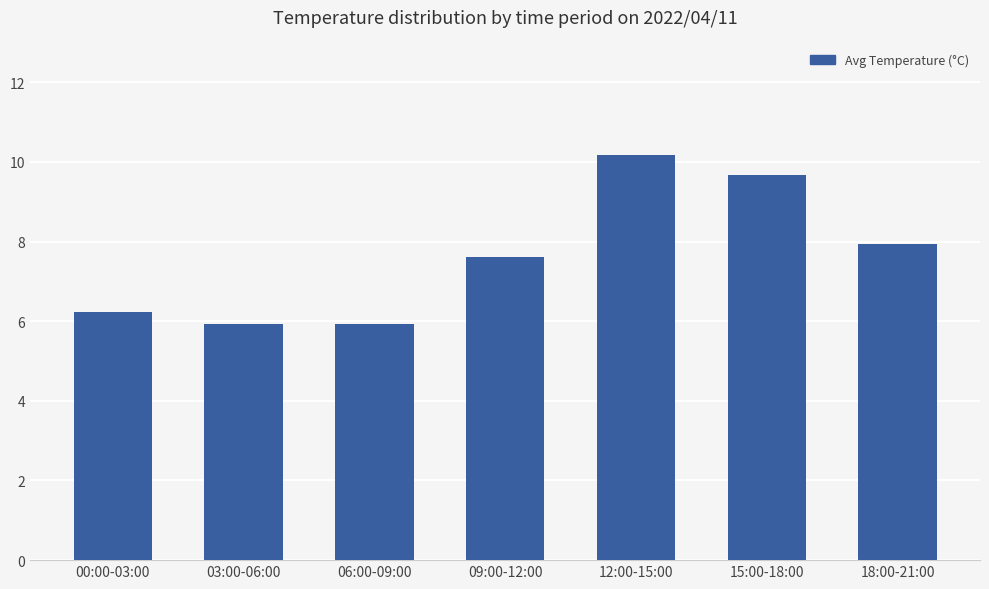

Reading left to right, list all the values displayed in this chart.

00:00-03:00=6.2	03:00-06:00=5.9	06:00-09:00=5.9	09:00-12:00=7.6	12:00-15:00=10.2	15:00-18:00=9.7	18:00-21:00=7.9